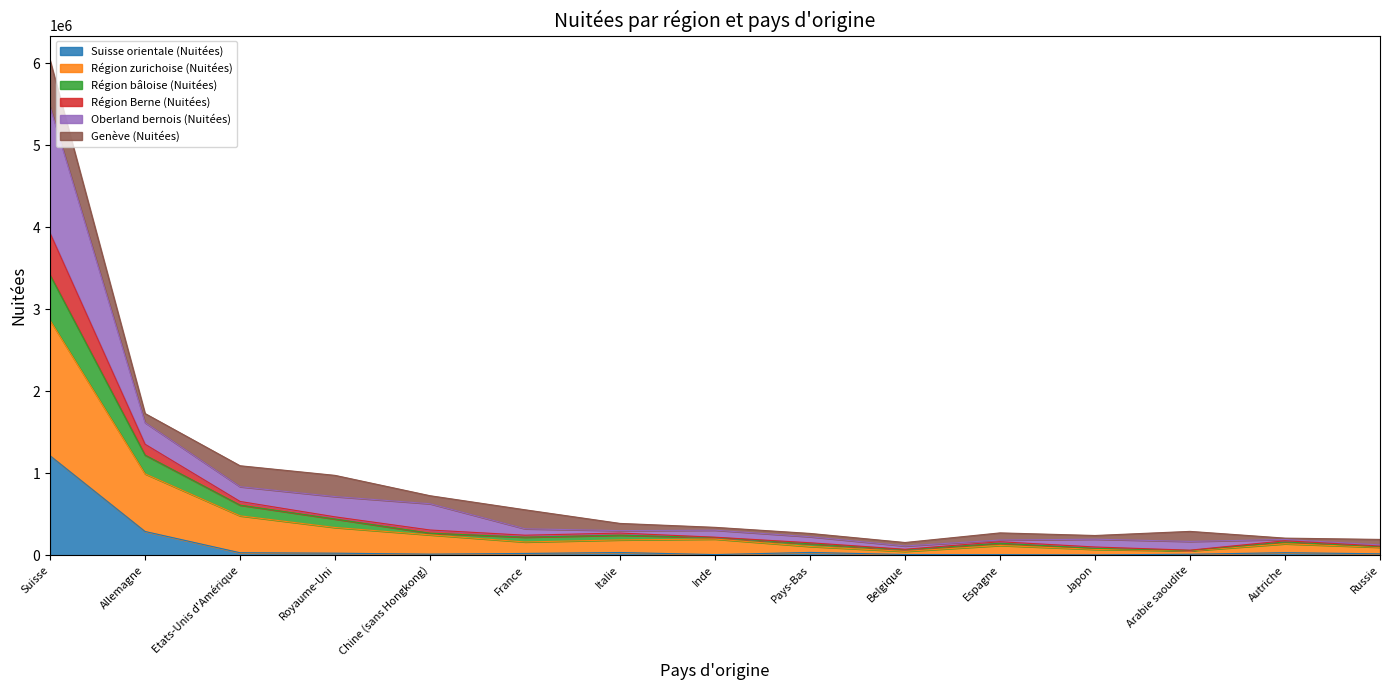

Read the Suisse orientale (Nuitées) value at Suisse.

1213874